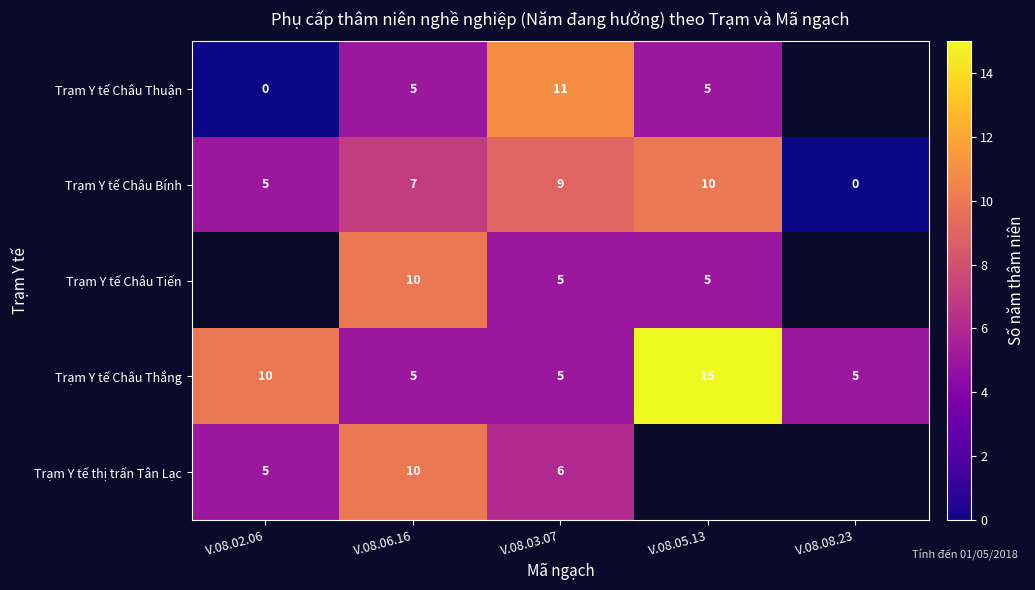

What is the difference between the second highest and second lowest values in the Trạm Y tế Châu Thắng series?

5